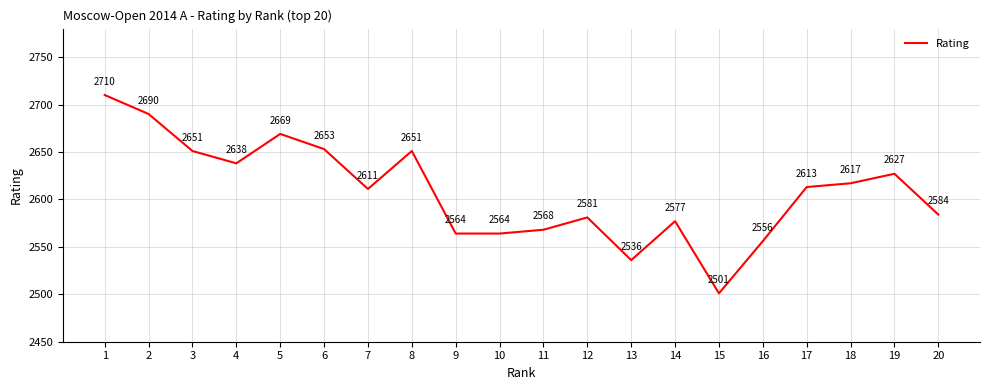

Reading left to right, what are all the values shown in this chart?

2710	2690	2651	2638	2669	2653	2611	2651	2564	2564	2568	2581	2536	2577	2501	2556	2613	2617	2627	2584